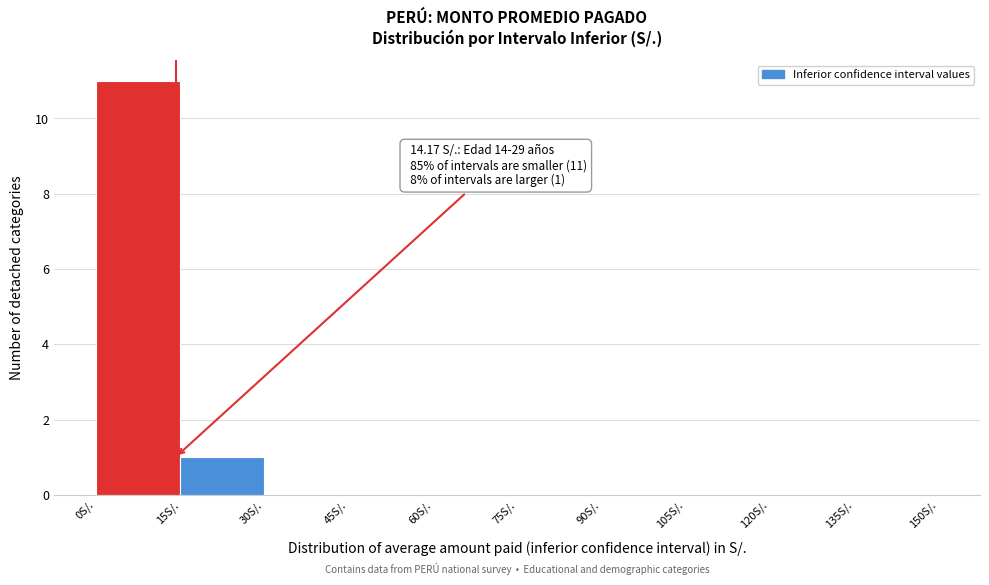

Over which range of the x-axis is the bar tallest?

0 to 15